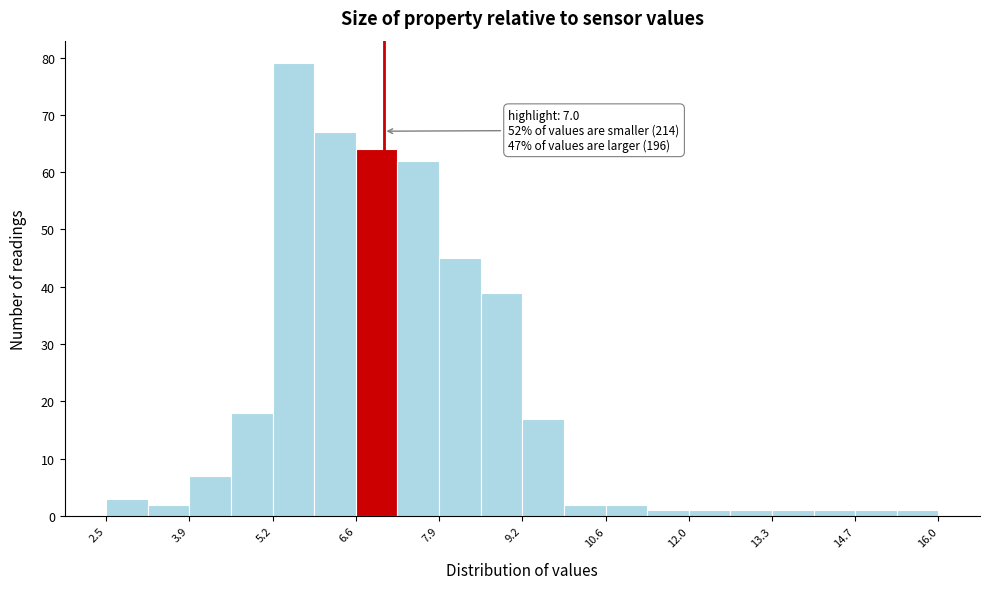

Around what value on the x-axis is the tallest bar? Give the approximate position of its centre, as read against the axis.

5.6